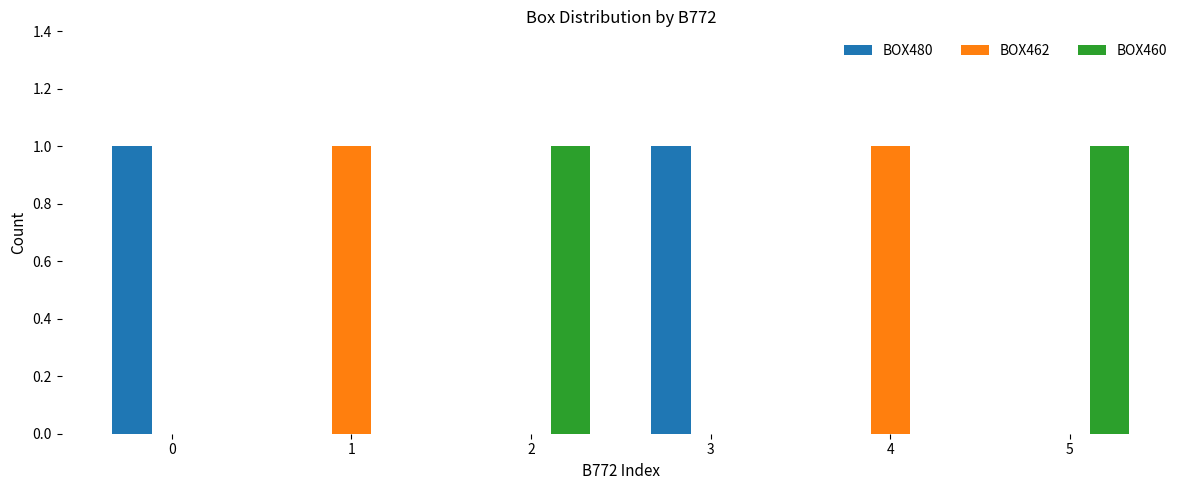

The value of BOX480 at 5 is 0. True or false?

True